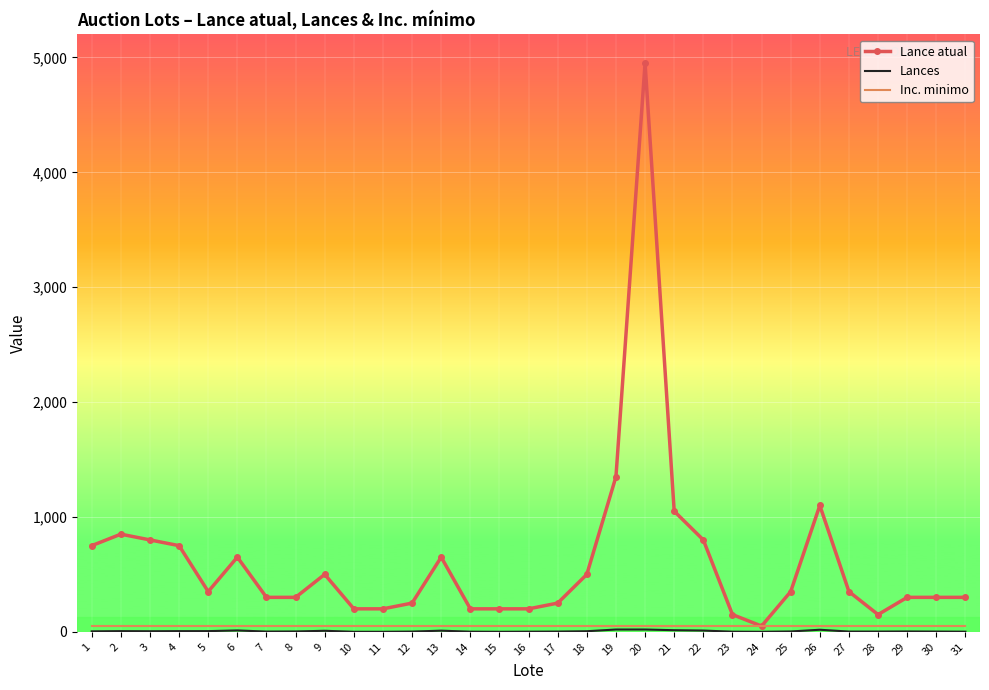

Which series has the widest spread of values?

Lance atual